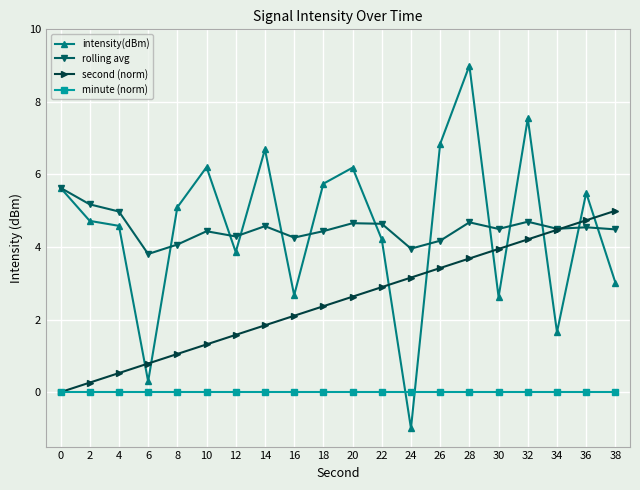

What is the maximum value for rolling avg?

5.6